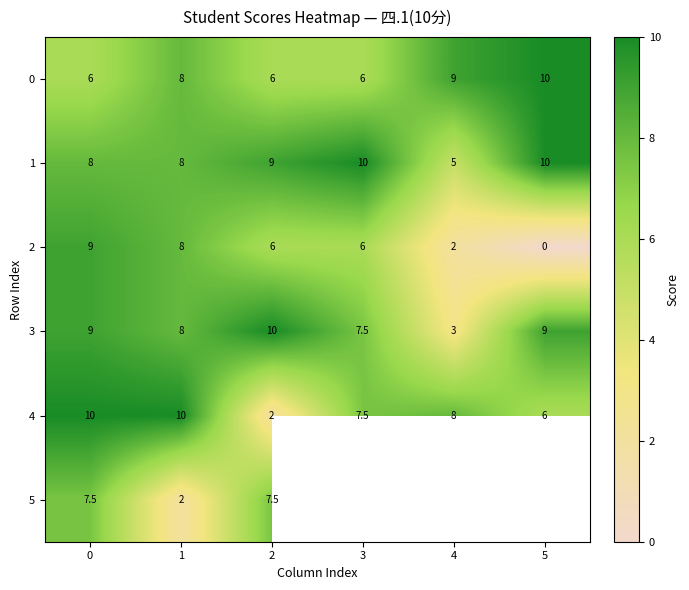

Which category has the lowest value in the 4 series?

2